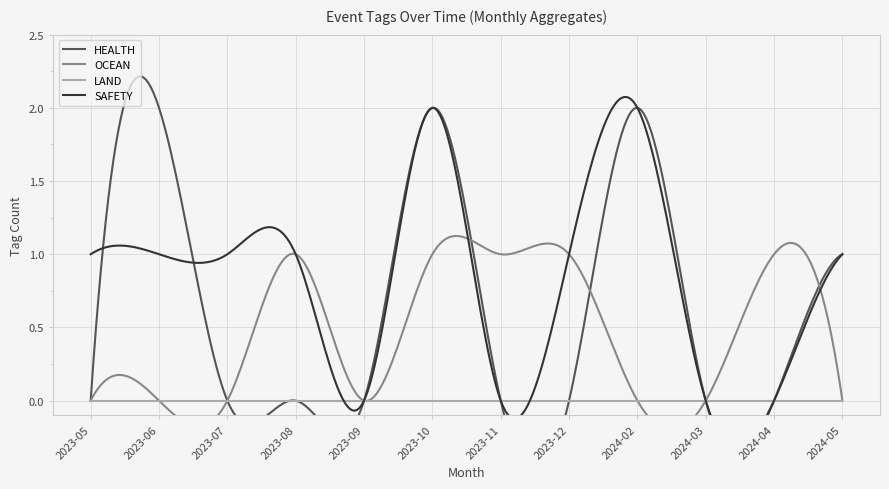

Does the chart display data point markers on the line(s)?

No